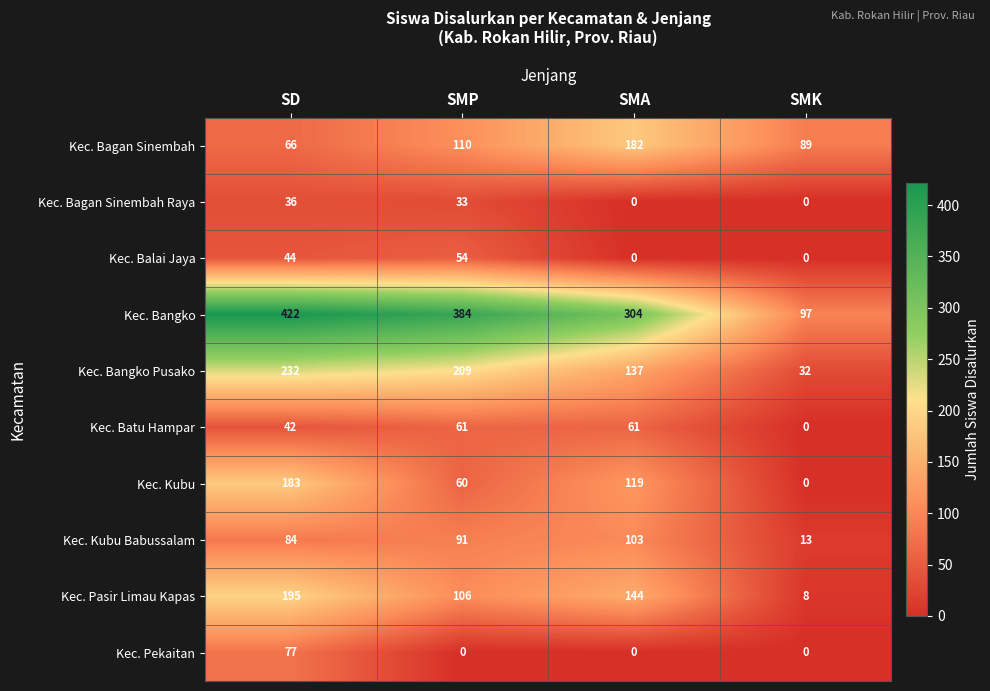

What value does the Kec. Kubu Babussalam series have at SD?

84